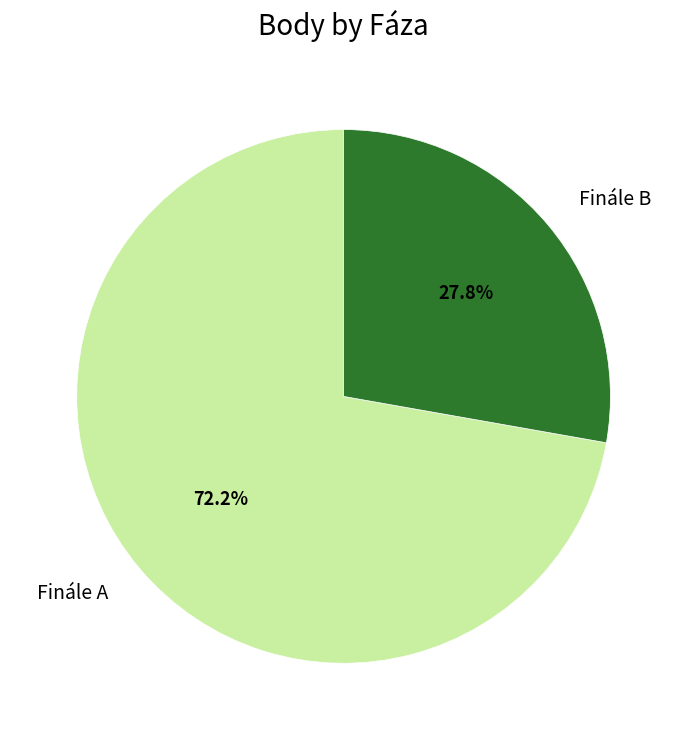

Rank the categories by value from lowest to highest.

Finále B, Finále A